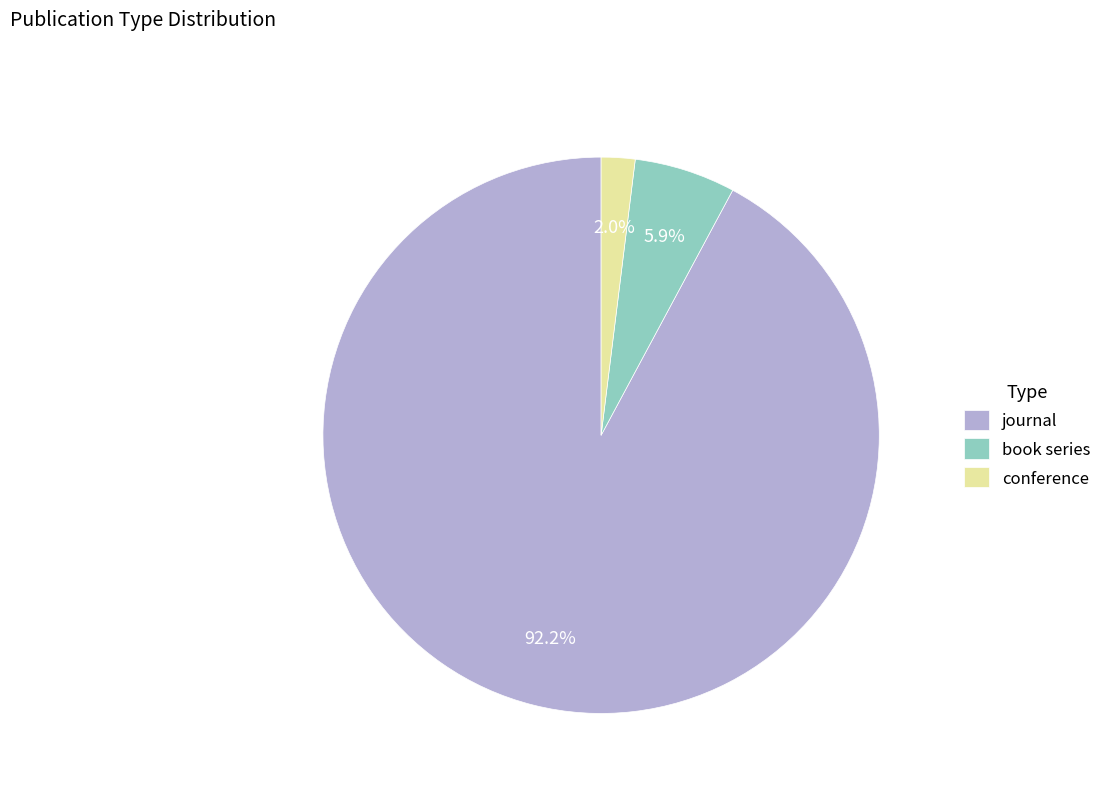

Combined, what portion of the pie is journal and conference?

94.1%